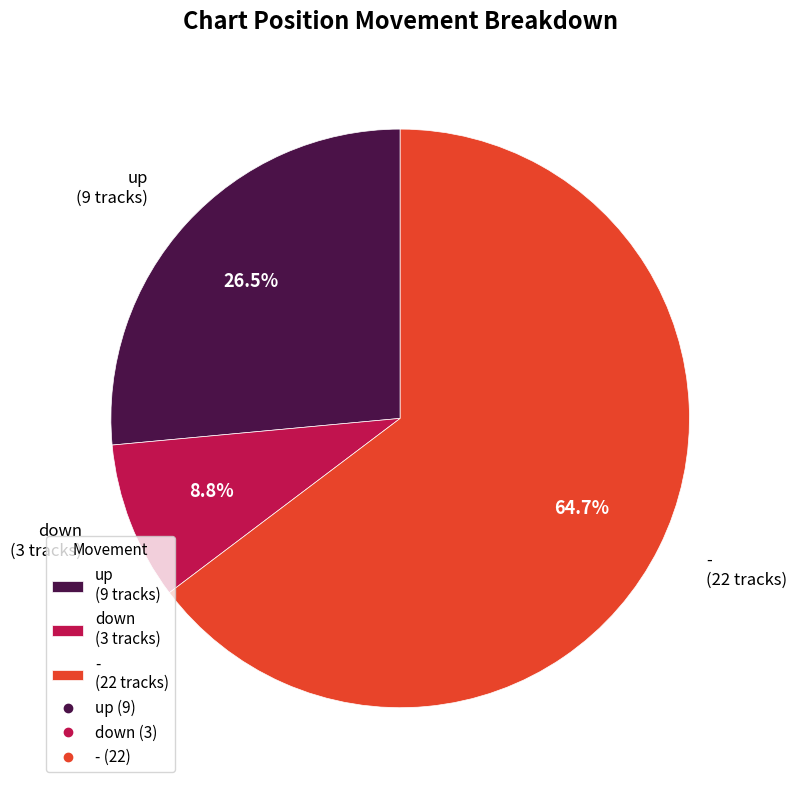

Rank the categories by value from lowest to highest.

down, up, -